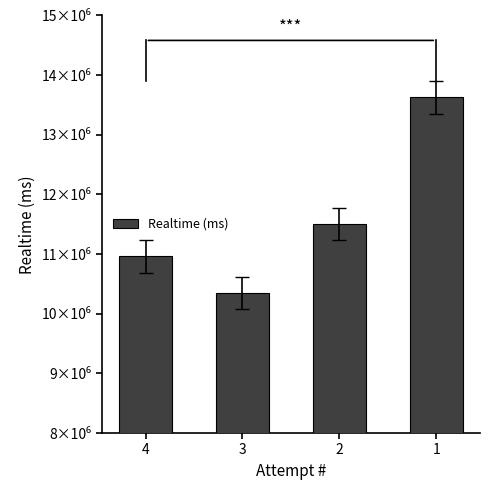

Does the chart contain stacked bars?

No